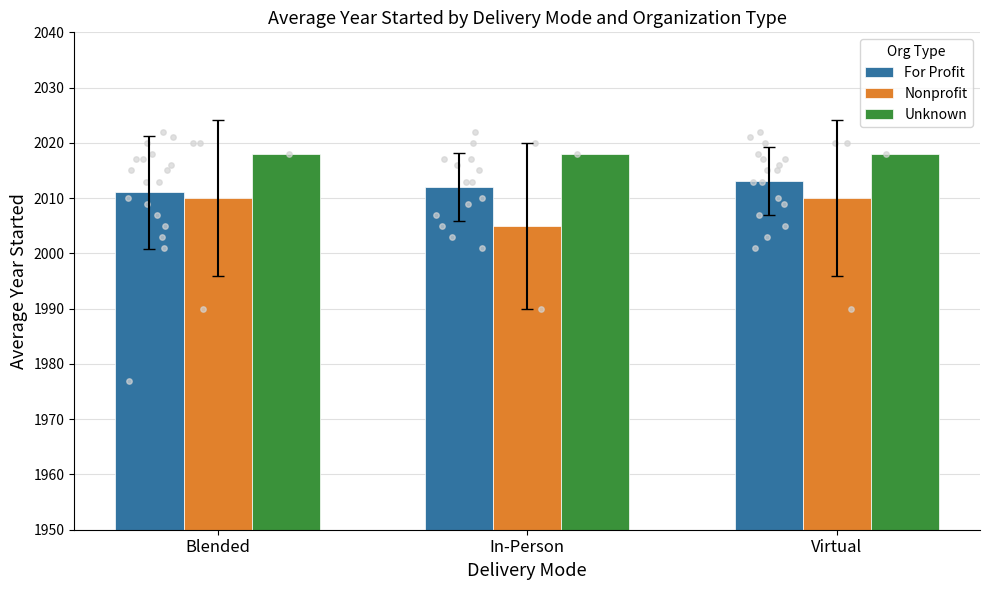

Which series reaches the maximum Y coordinate?

Unknown